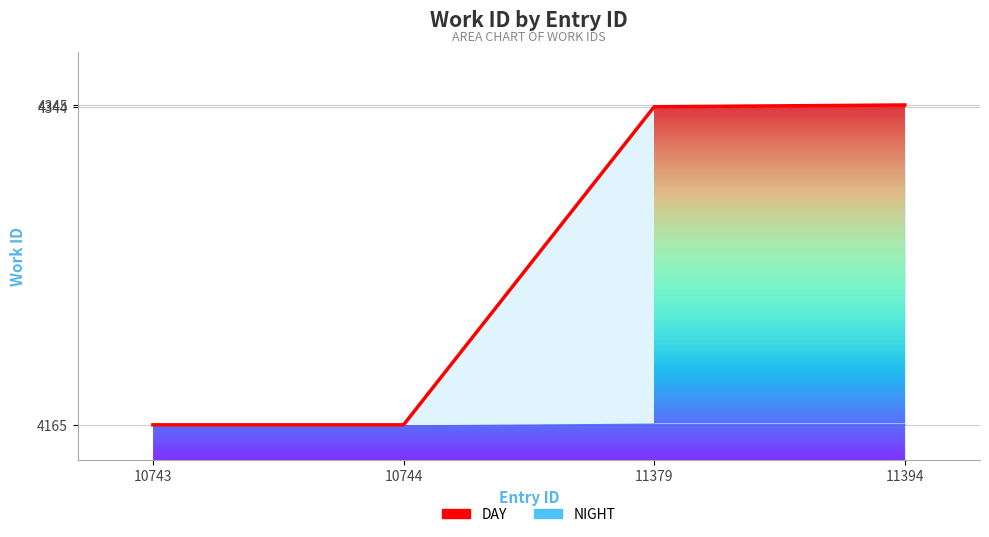

The chart shows a value of 4345 at 11394. True or false?

True